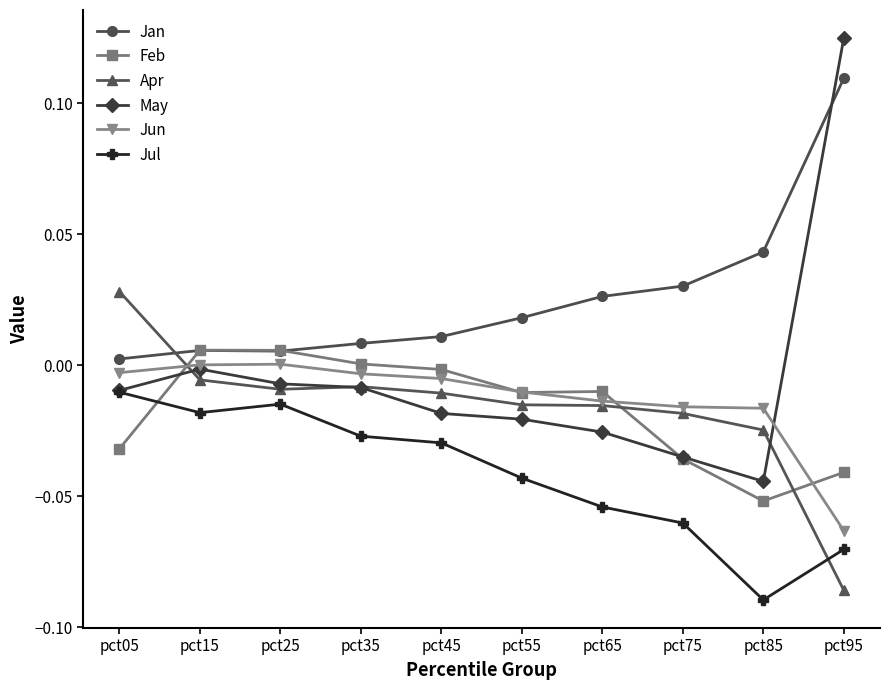

Where is the first local minimum for Jan?

pct25